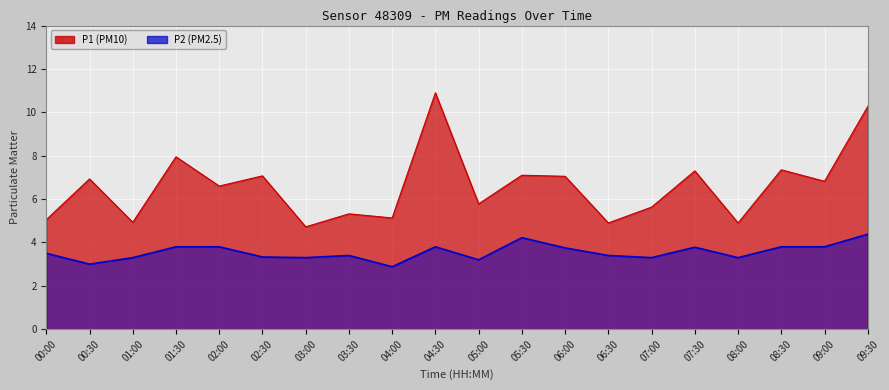

At which category does P1 reach its first local valley?

01:00